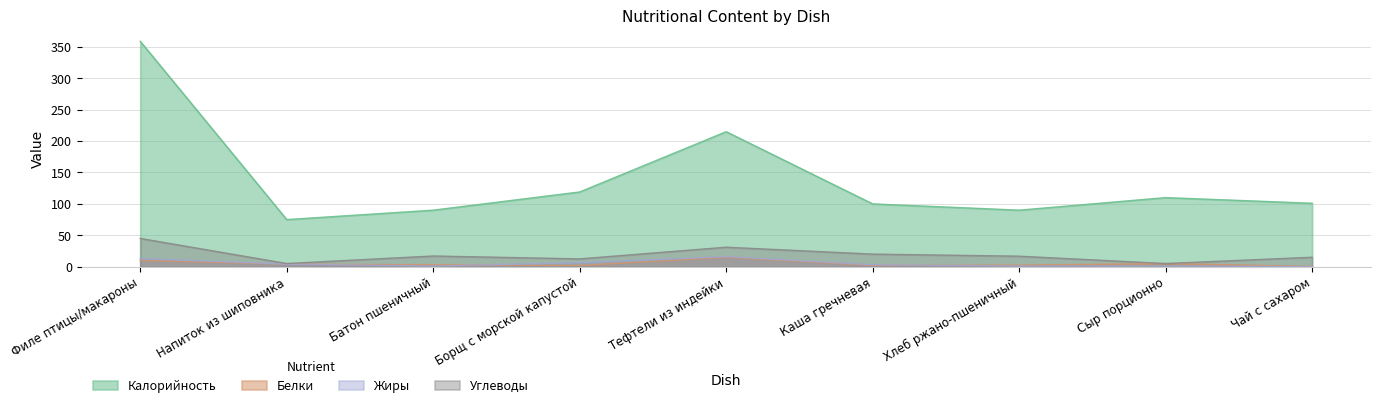

What is the sum of the Углеводы values at Батон пшеничный and Сыр порционно?

22.0